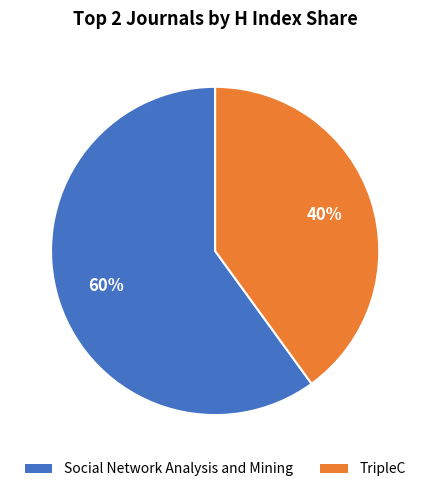

Rank the categories by value from highest to lowest.

Social Network Analysis and Mining, TripleC